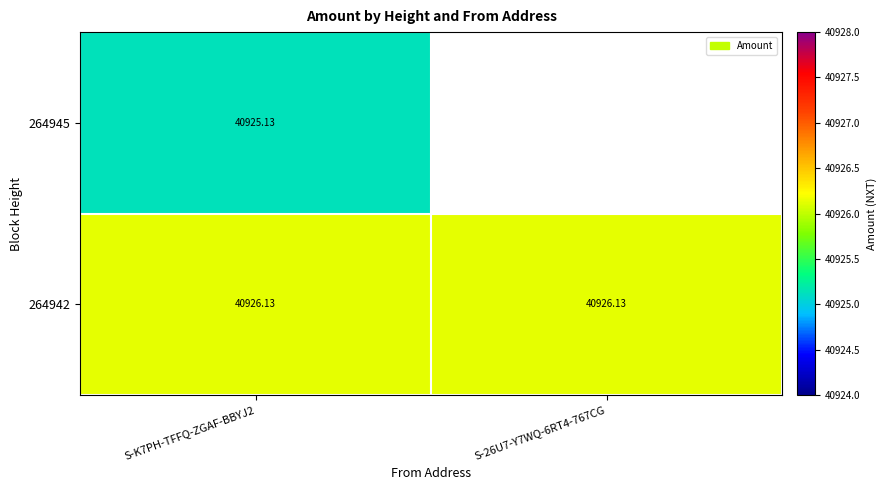

At which category is the sum across all series the highest?

S-K7PH-TFFQ-ZGAF-BBYJ2